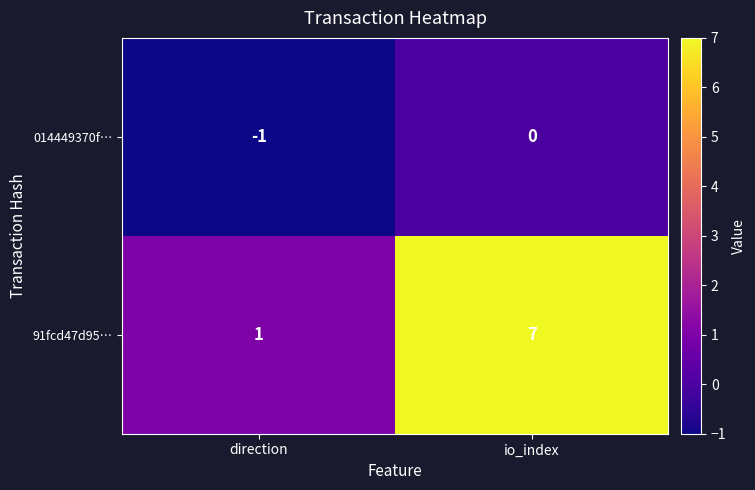

The value of 014449370f… at io_index is 0. True or false?

True